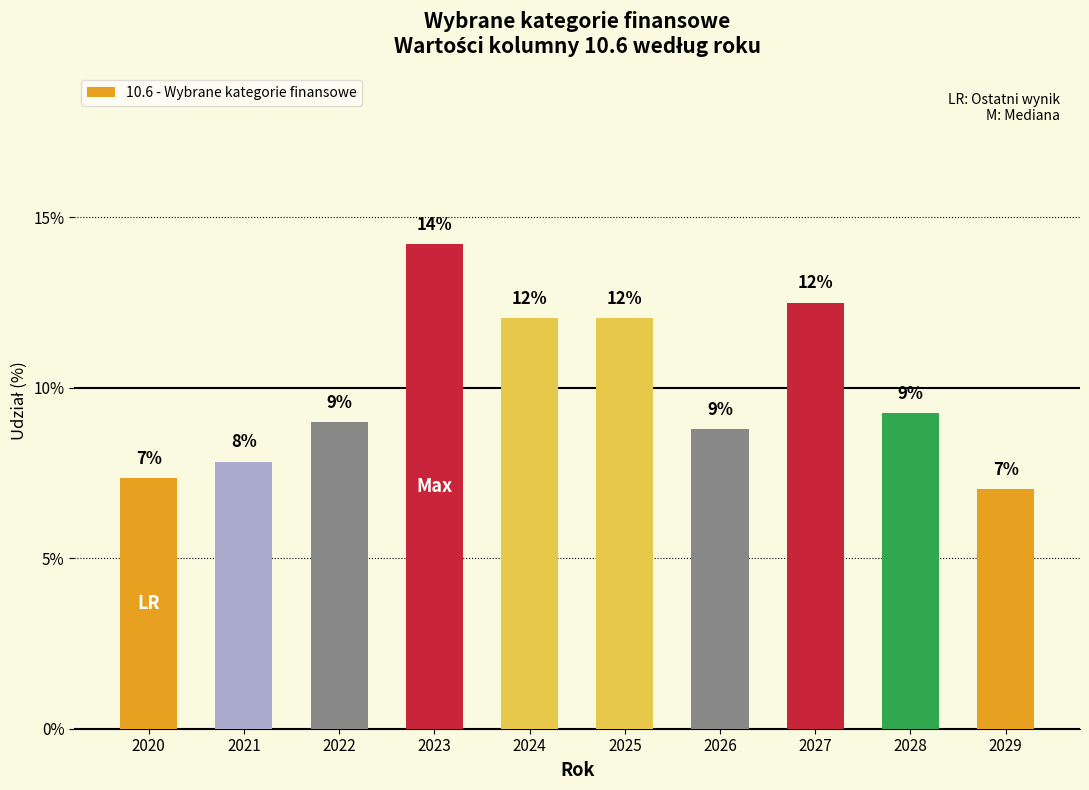

Where does the data first go above 9?

2023